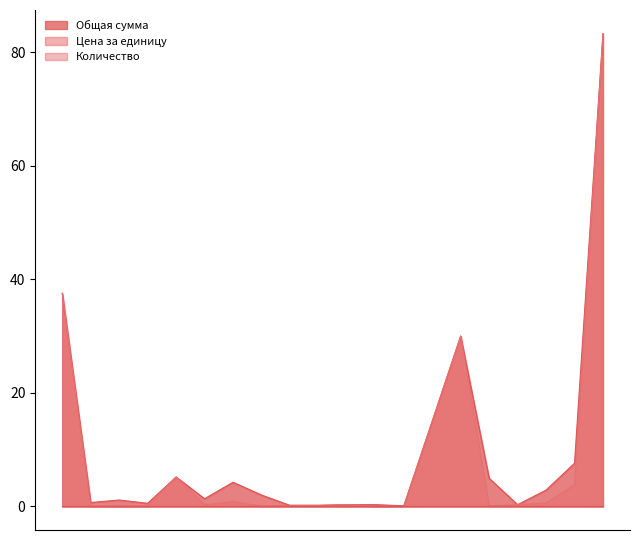

At 20, list the series in order from largest to smallest.

Общая сумма, Цена за единицу, Количество